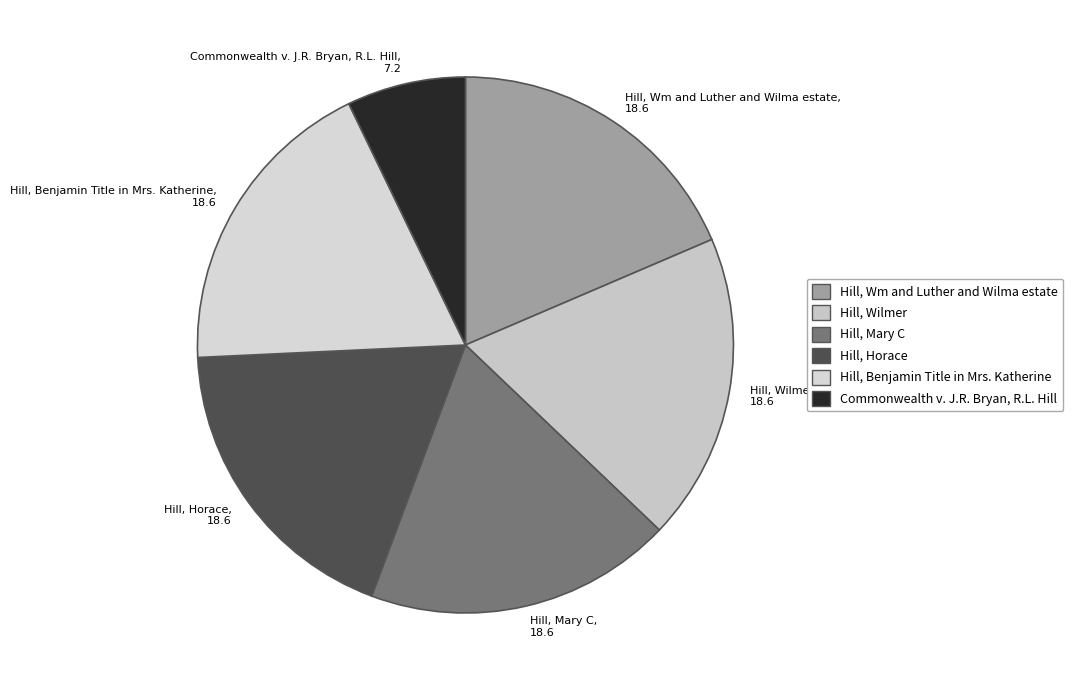

Is Hill, Benjamin Title in Mrs. Katherine the majority of the pie?

No